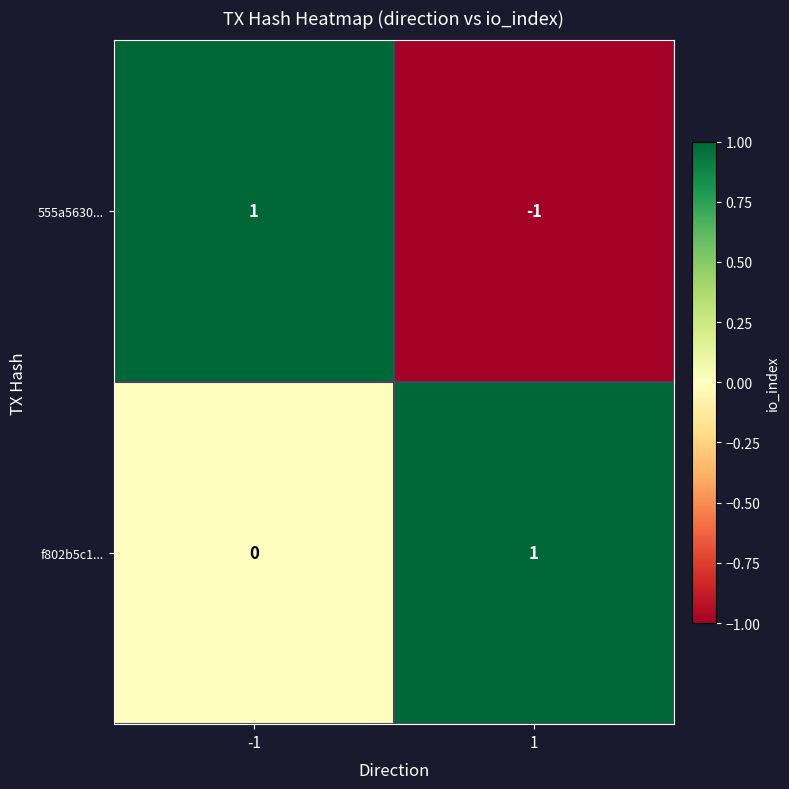

The value of 555a5630... at -1 is 1. True or false?

True